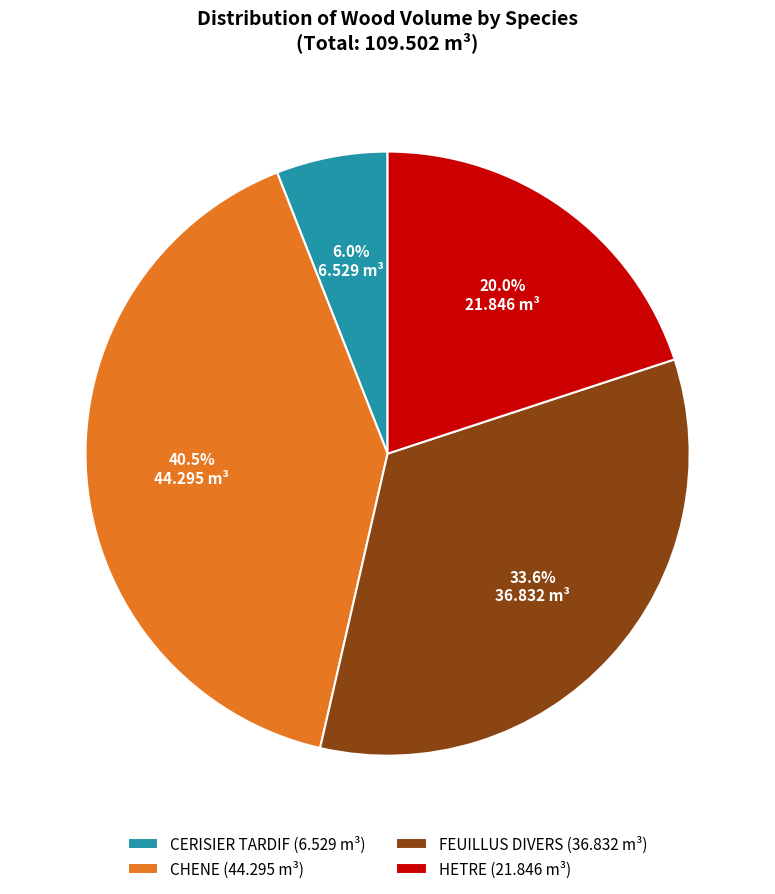

Between FEUILLUS DIVERS (36.832 m³) and CHENE (44.295 m³), which is larger?

CHENE (44.295 m³)